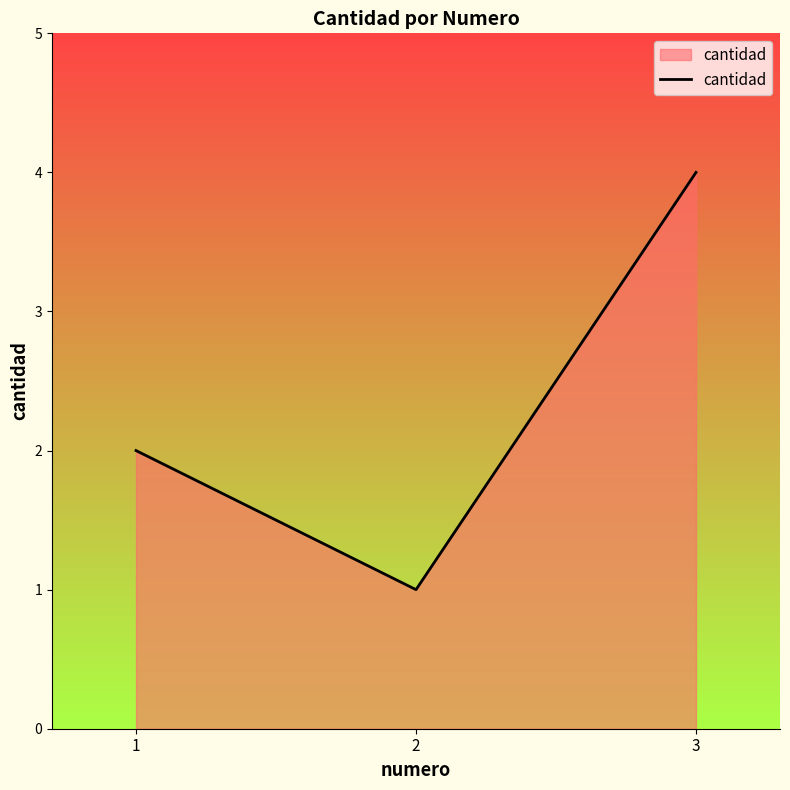

What is the sum of all values?

7